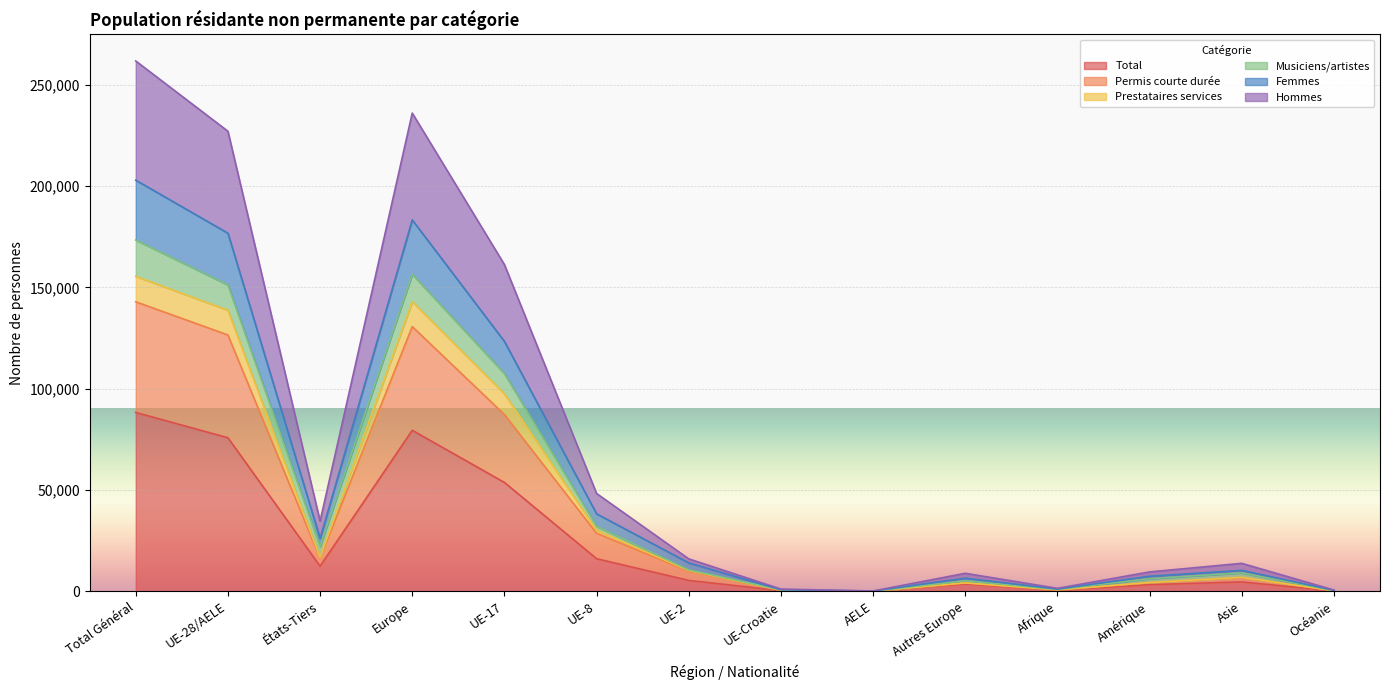

What is the highest value of the Total series?

88319